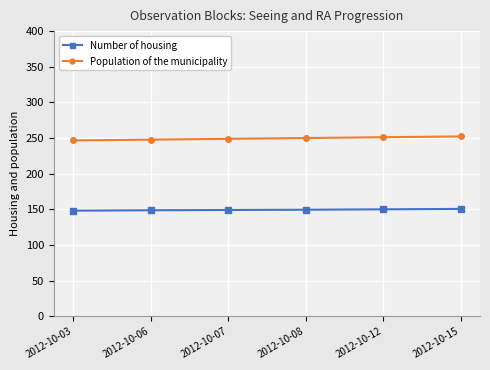

What is the difference between the Population of the municipality values at 2012-10-12 and 2012-10-07?

2.3